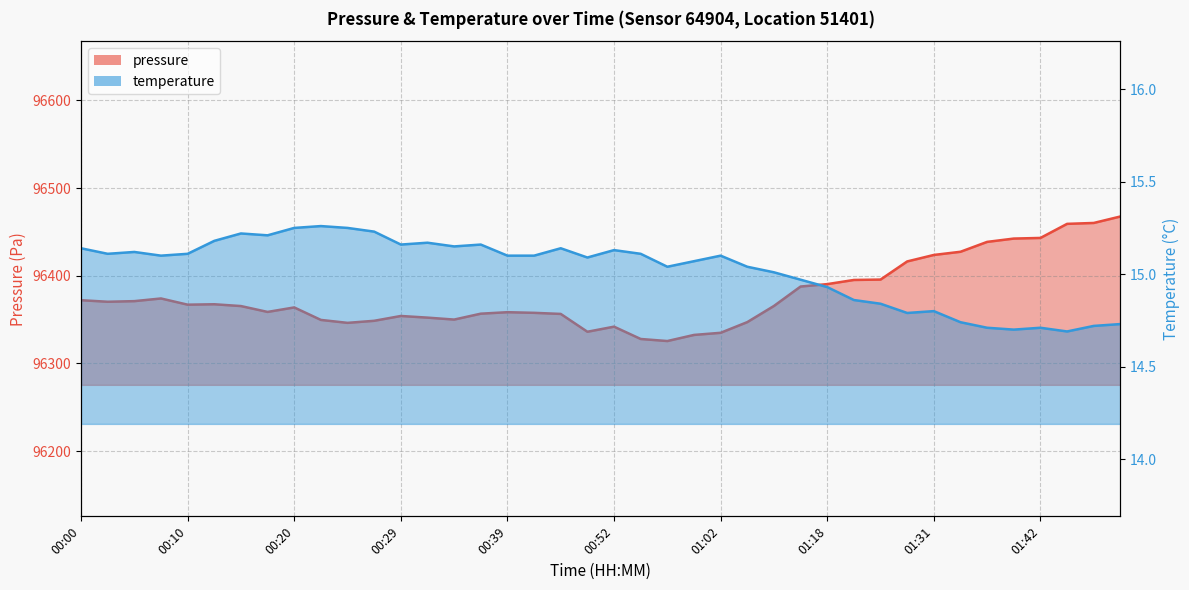

Which series changed the most between 00:37 and 01:29?

pressure